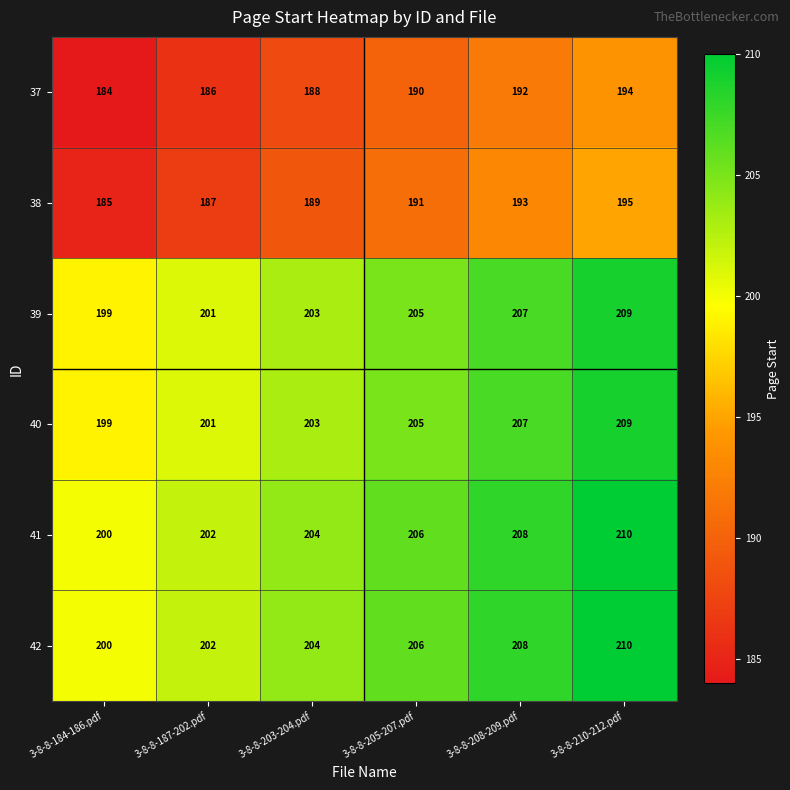

At which category is the sum across all series the highest?

3-8-8-210-212.pdf